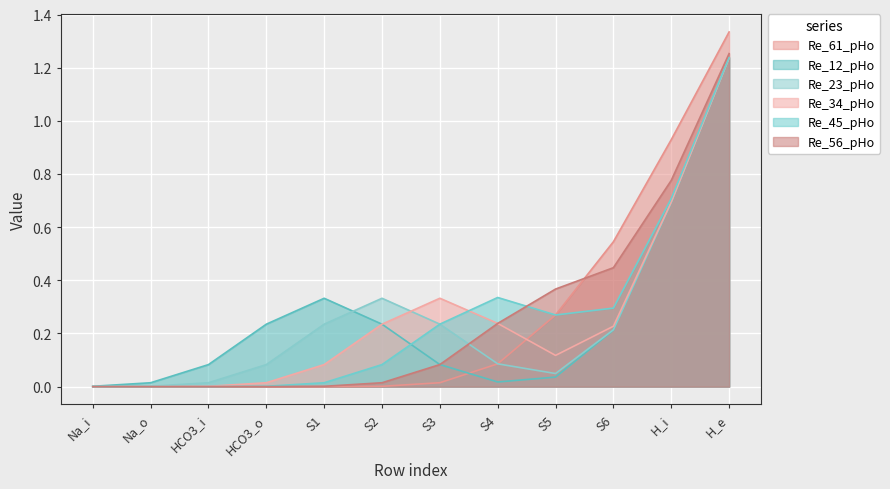

Where is the first local maximum for Re_45_pHo?

S4